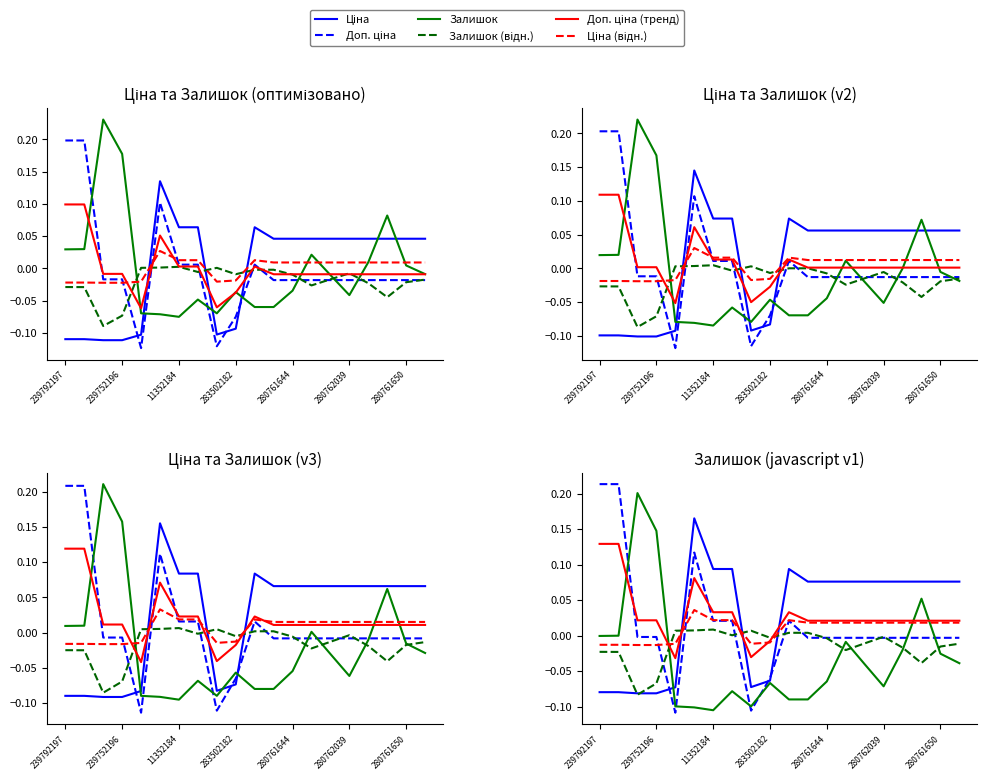

True or false: Ціна has a value of 0.1 at 280761644.

False